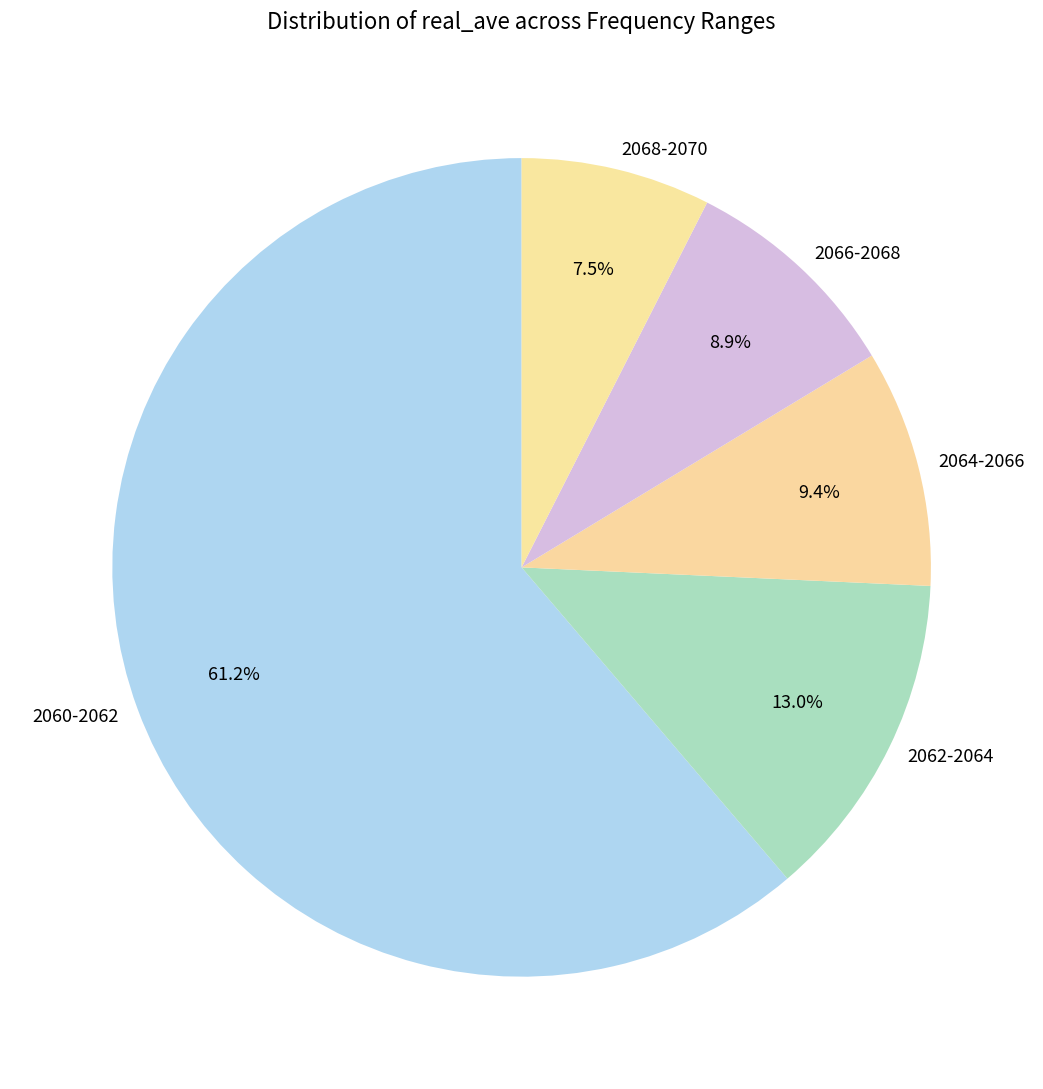

Which has a higher value, 2064-2066 or 2068-2070?

2064-2066